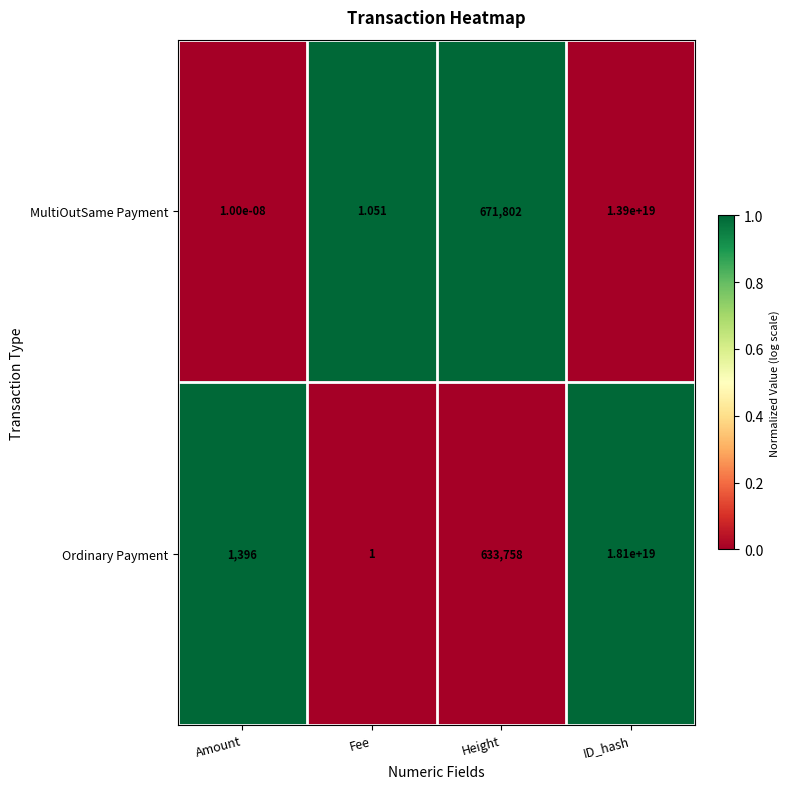

At which category is the sum across all series the highest?

ID_hash